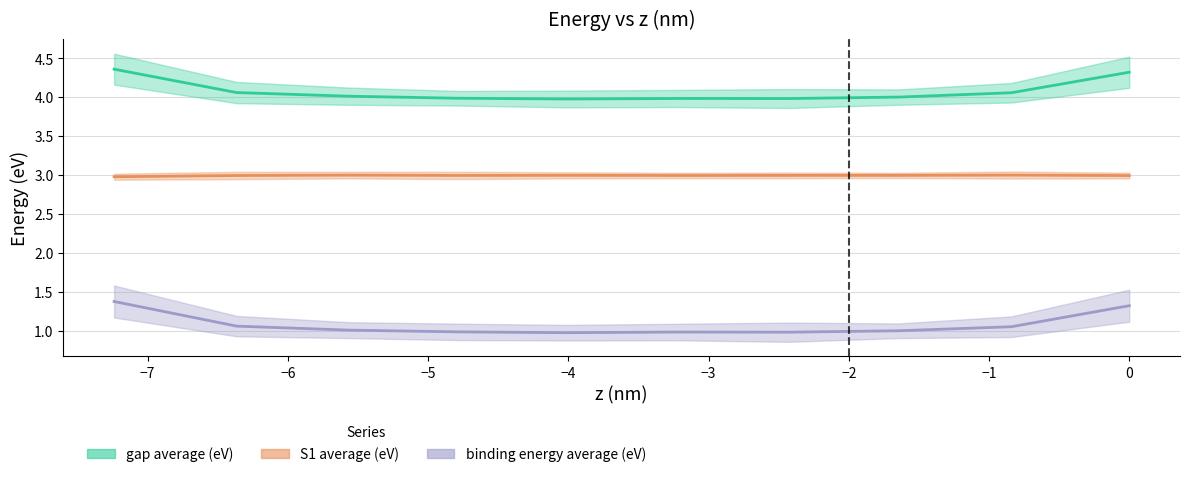

True or false: gap average (eV) line and S1 average (eV) line cross at least once.

False